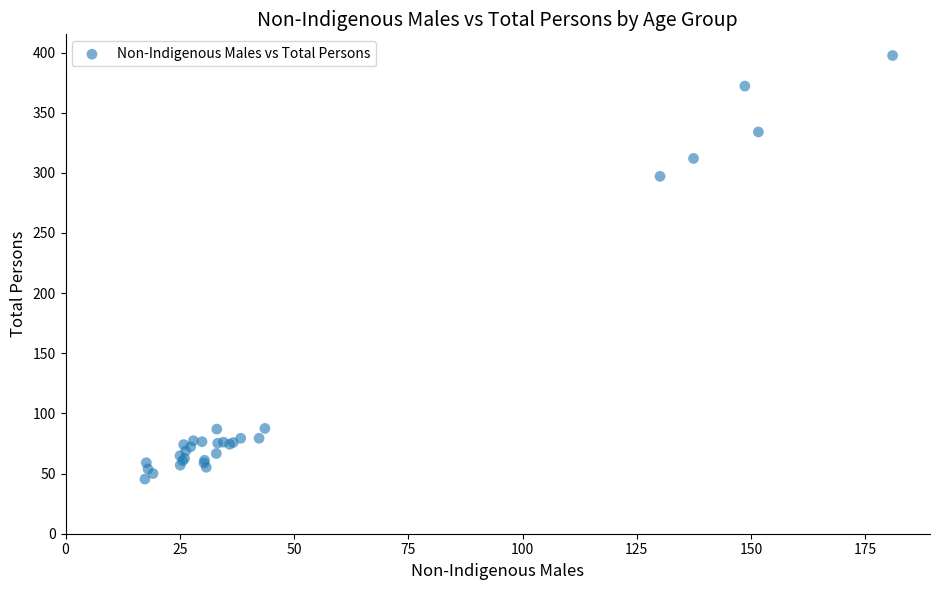

What Y value in the scatter plot is closest to 221?

297.1